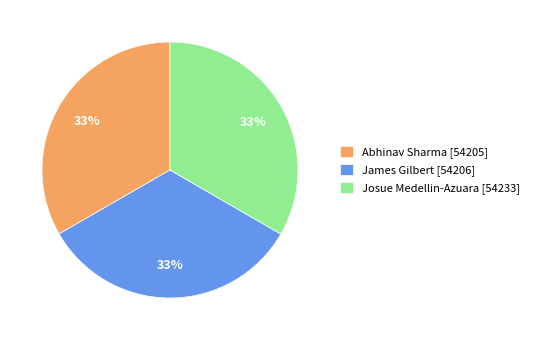

Is Josue Medellin-Azuara [54233] the majority of the pie?

No